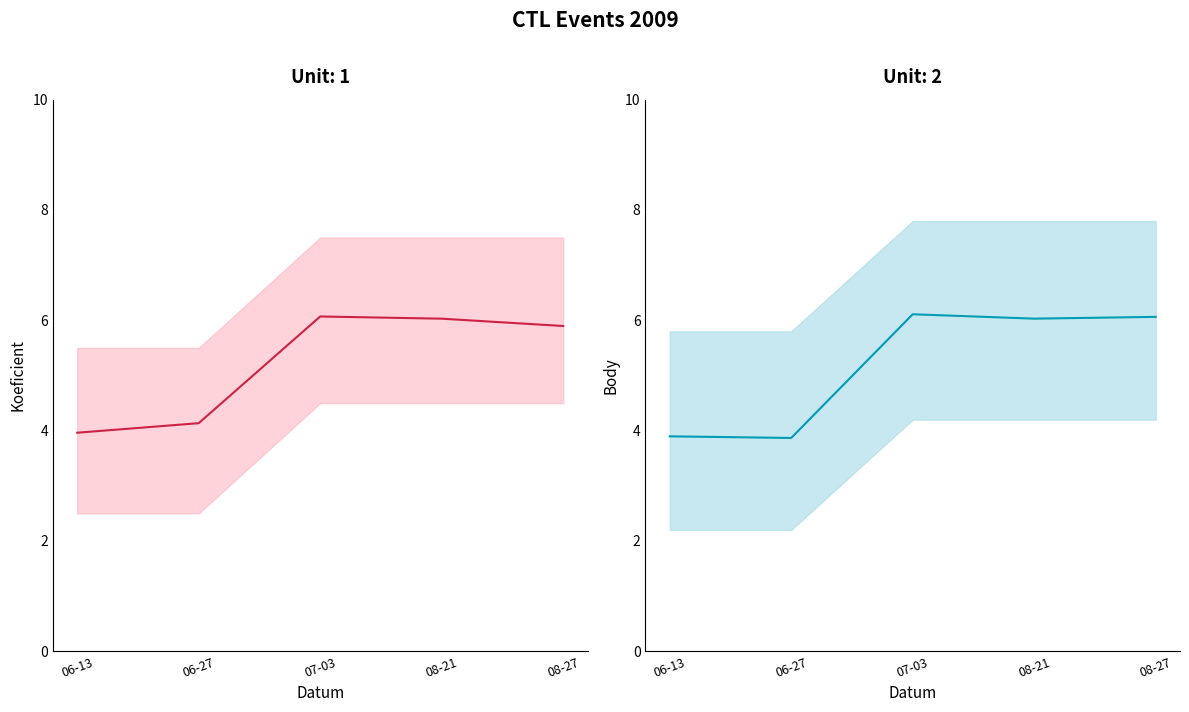

Where do Body and Koeficient first cross each other?

06-27 and 07-03